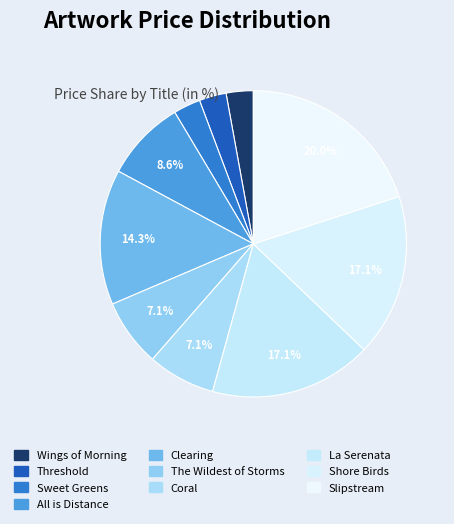

The Coral slice represents 1% of the pie. True or false?

False